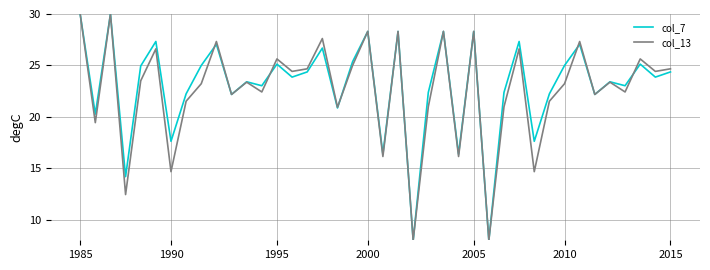

What is the maximum value shown in the chart?

30.0